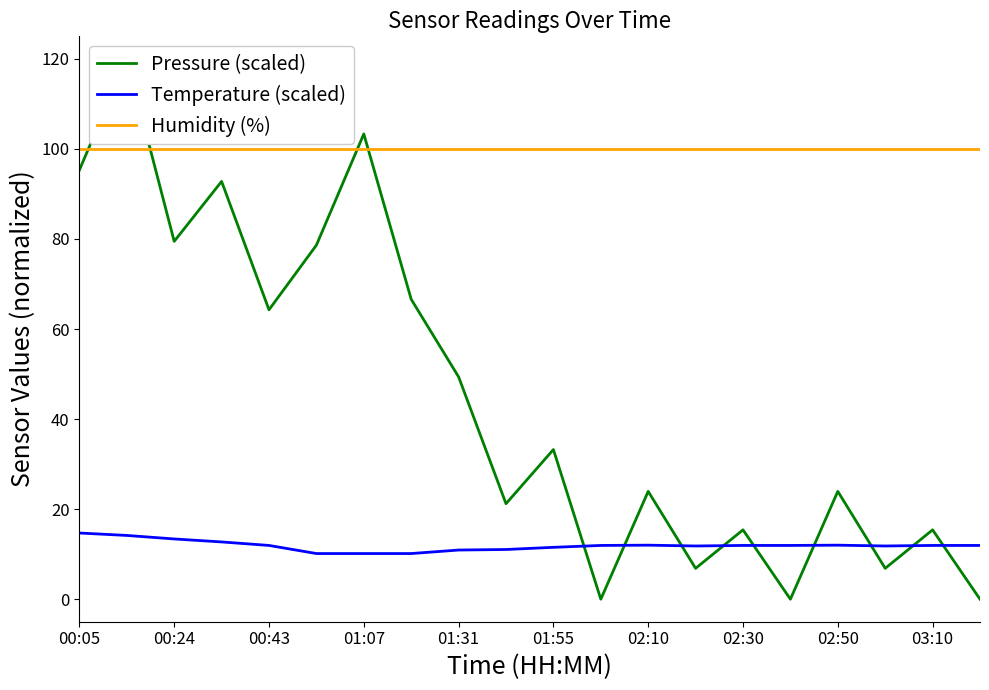

What is the highest value of the Humidity (%) series?

100.0